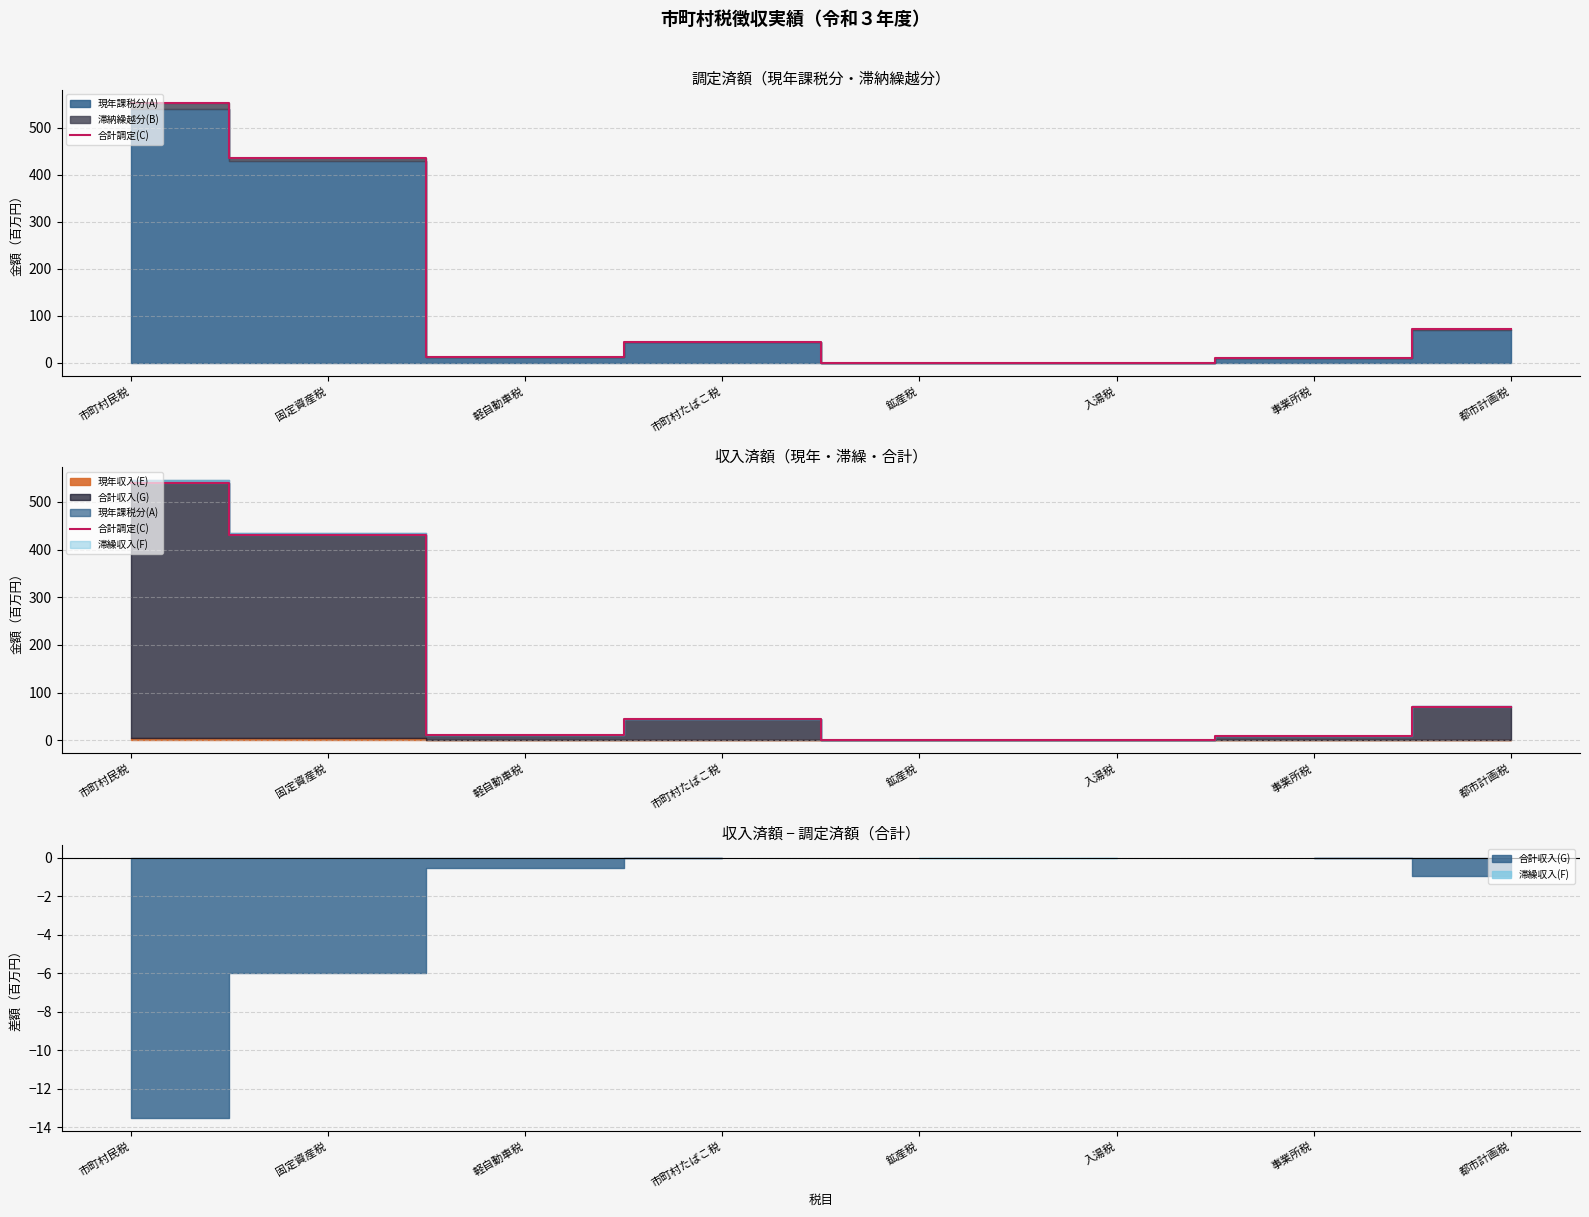

The chart shows a value of 9.7 at 事業所税. True or false?

True